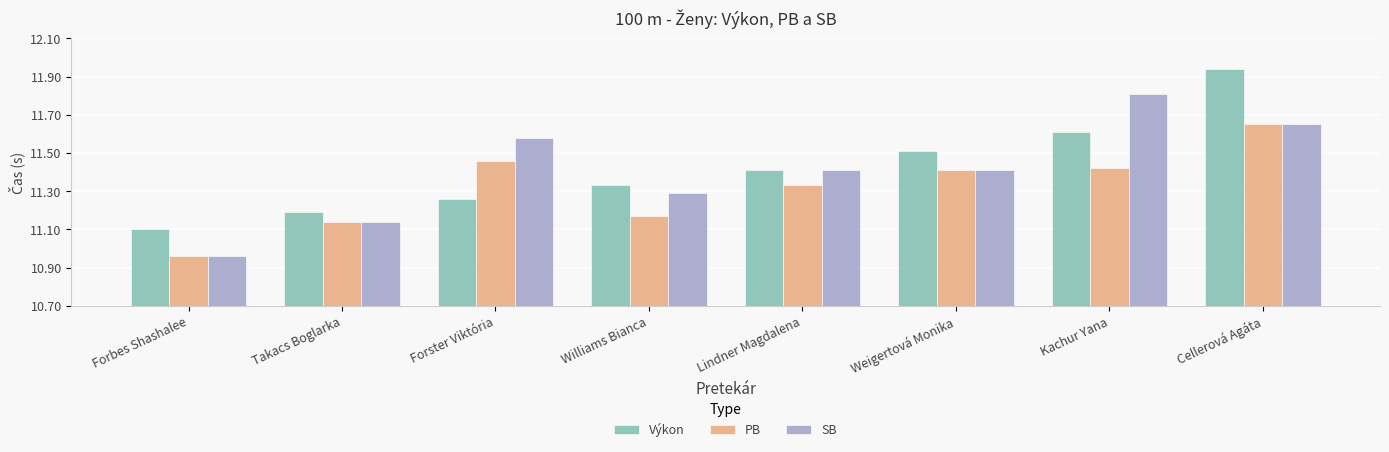

Which label corresponds to the smallest value in the chart?

Forbes Shashalee